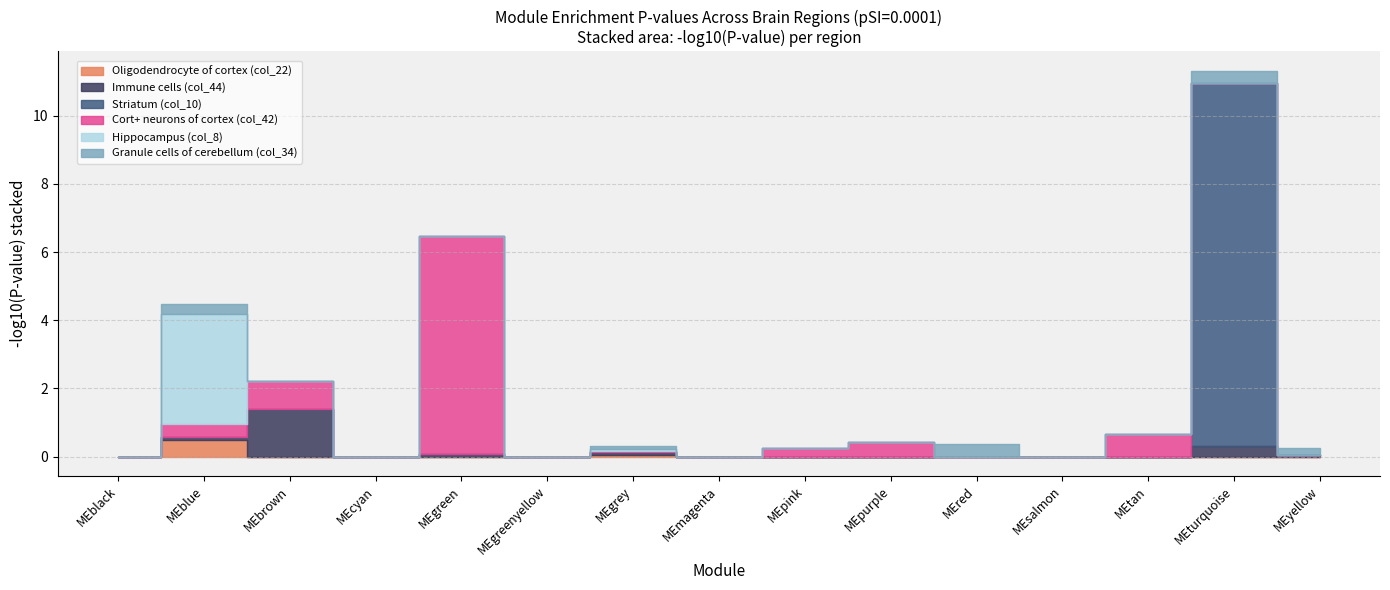

Which series ends up on top after the final intersection of Oligodendrocyte of cortex (col_22) and Cort+ neurons of cortex (col_42)?

Oligodendrocyte of cortex (col_22)